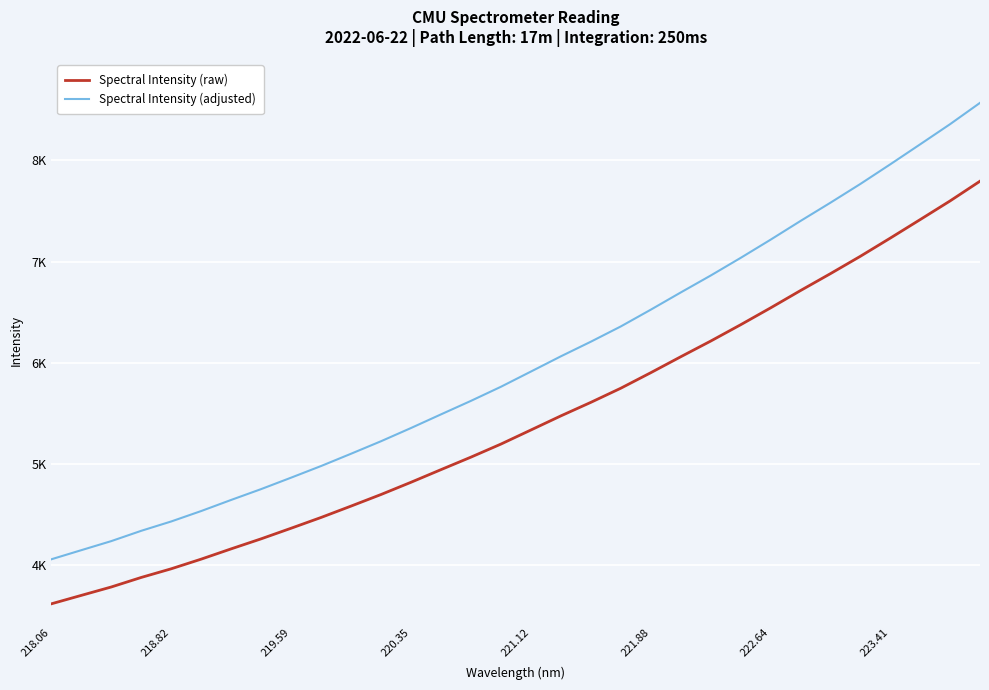

True or false: Spectral Intensity (raw) and Spectral Intensity (adjusted) cross at least once.

False